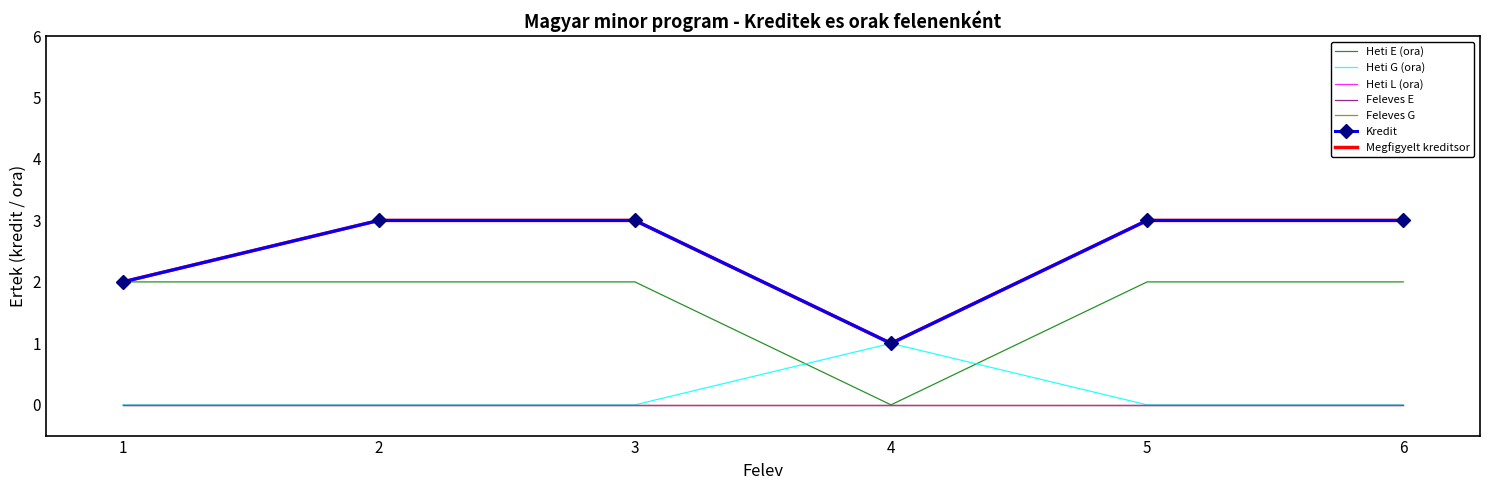

How many intersections are there between Heti G (ora) and Heti E (ora)?

2